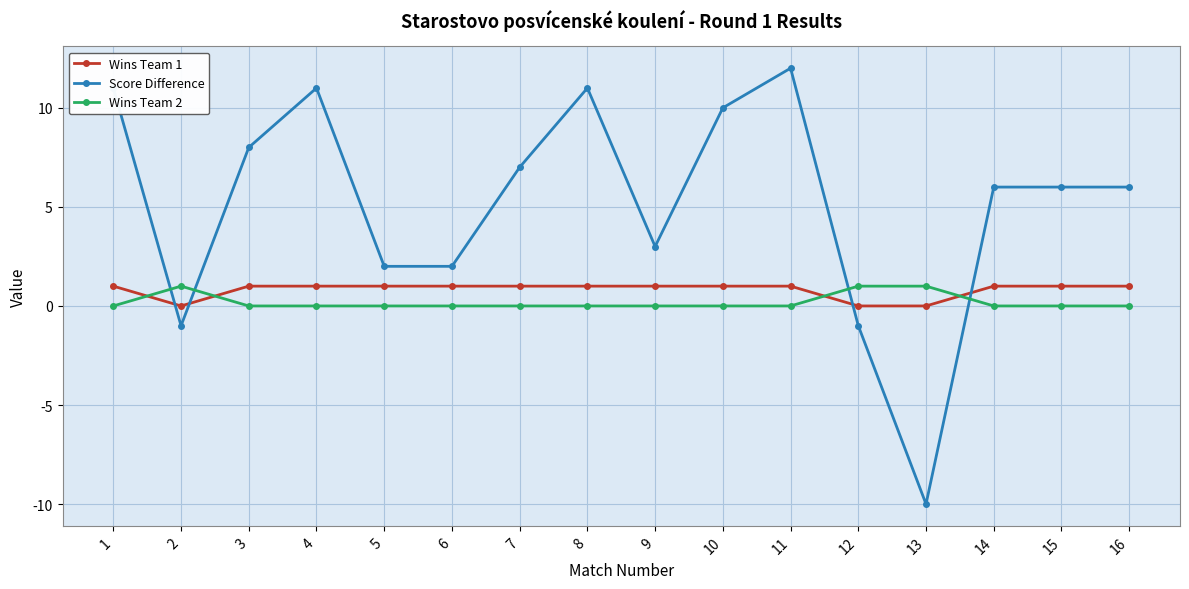

What are all the series names shown in the legend?

Wins Team 1, Score Difference, Wins Team 2